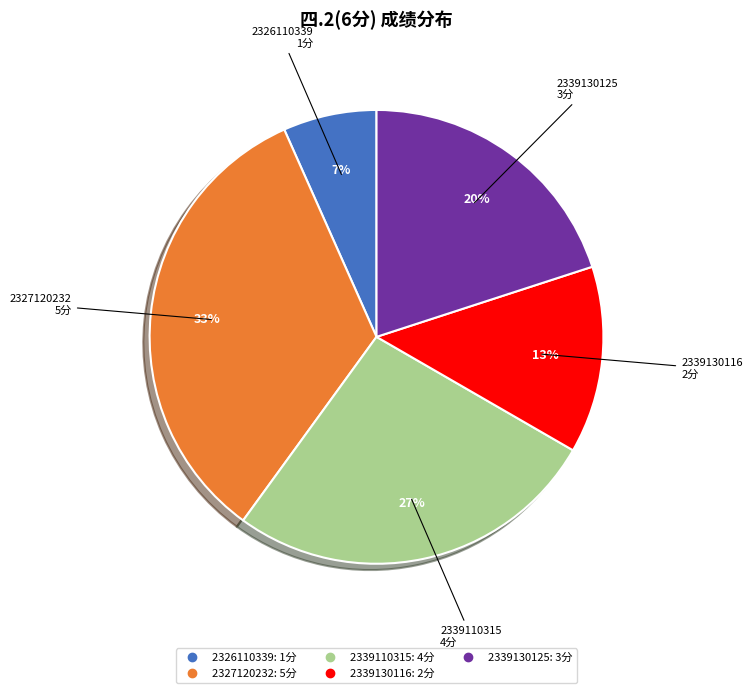

Is there any slice that represents more than half of the pie?

No